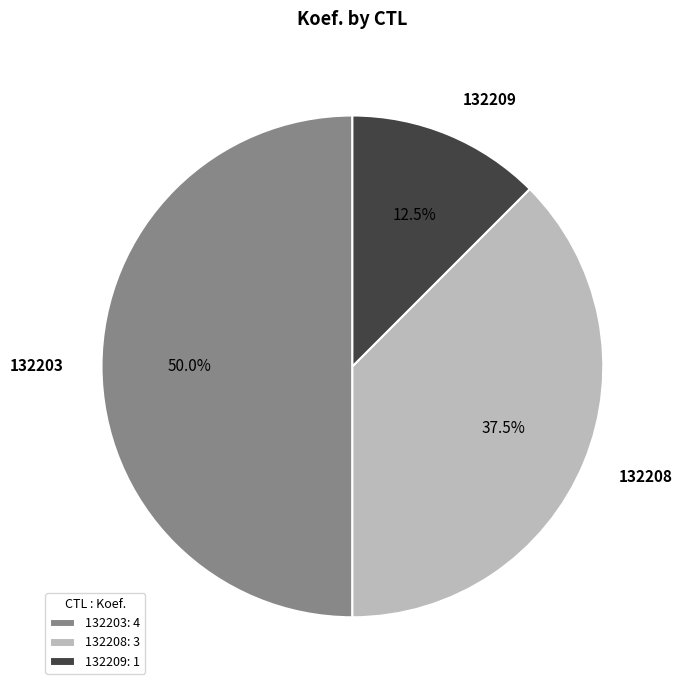

To the nearest percent, what is the average slice percentage?

33%